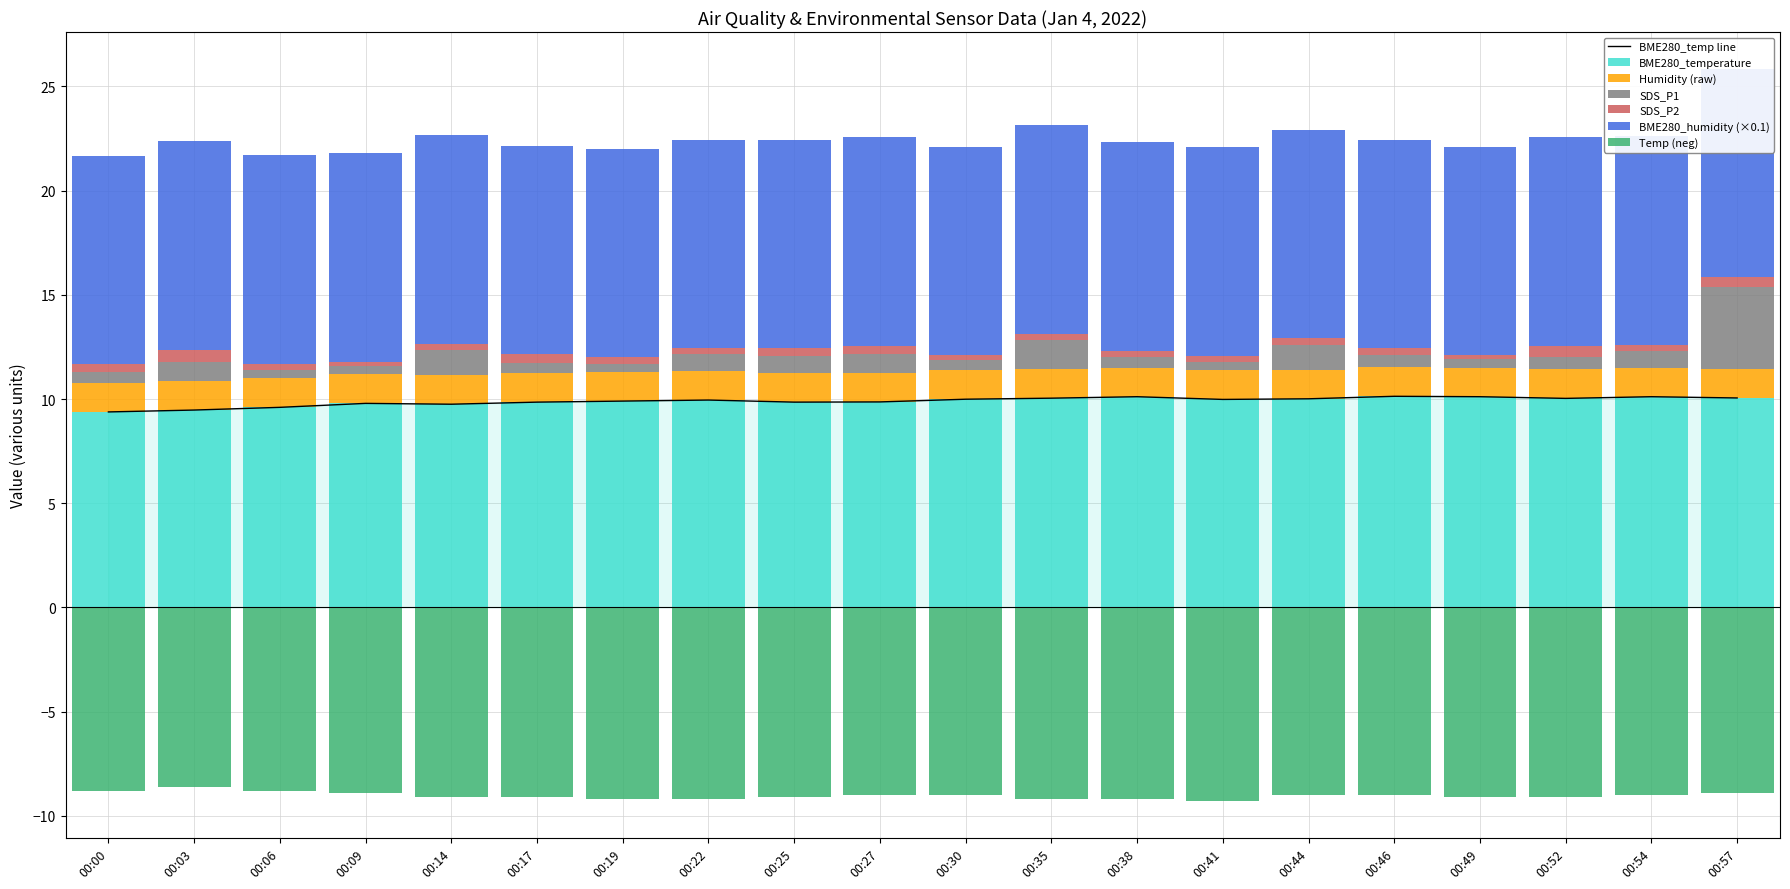

What is the difference between the second highest and second lowest values in the BME280_temperature series?

0.6